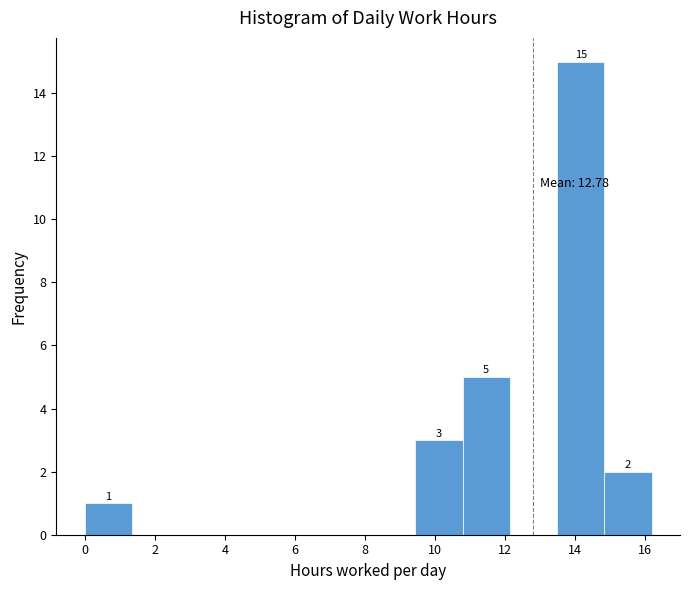

Which range on the x-axis has the tallest bar?

13.4 to 14.8